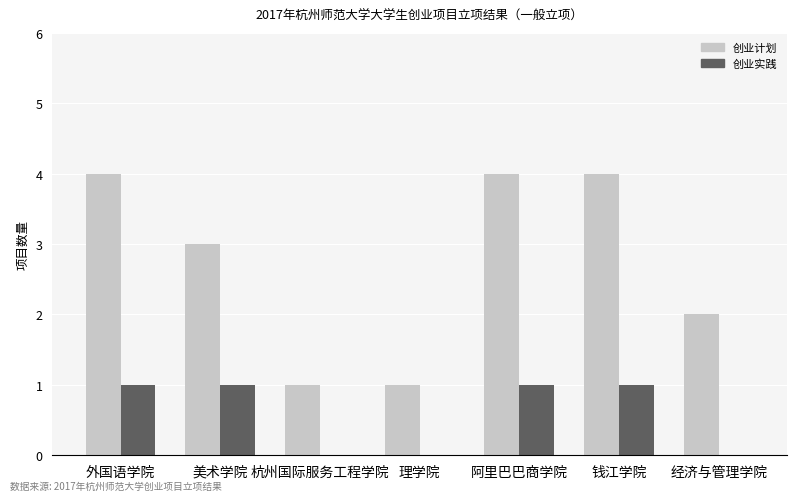

What is the total value across all series at 外国语学院?

5